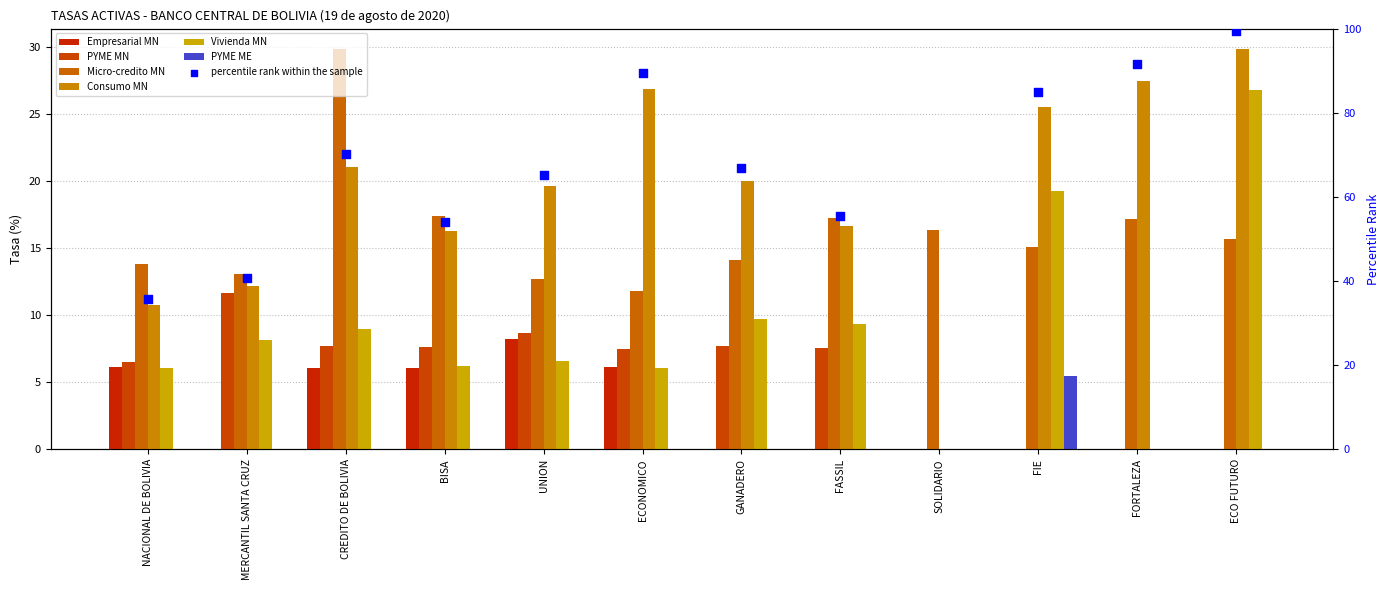

At how many categories does at least one series exceed 27?

3